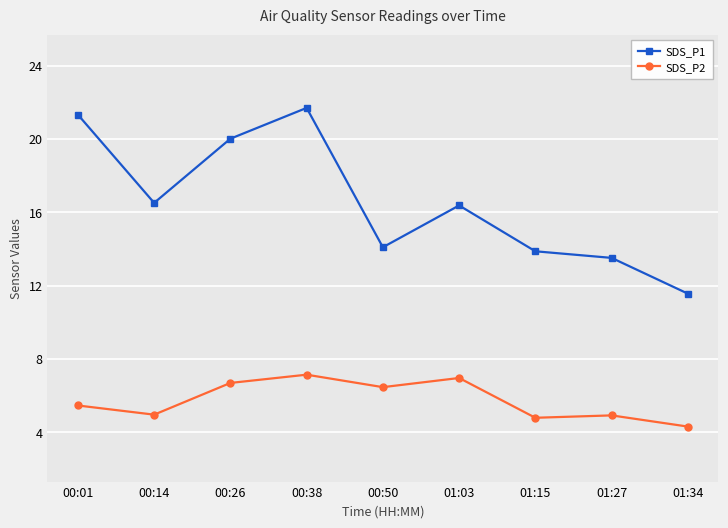

What is the maximum value for SDS_P2?

7.2